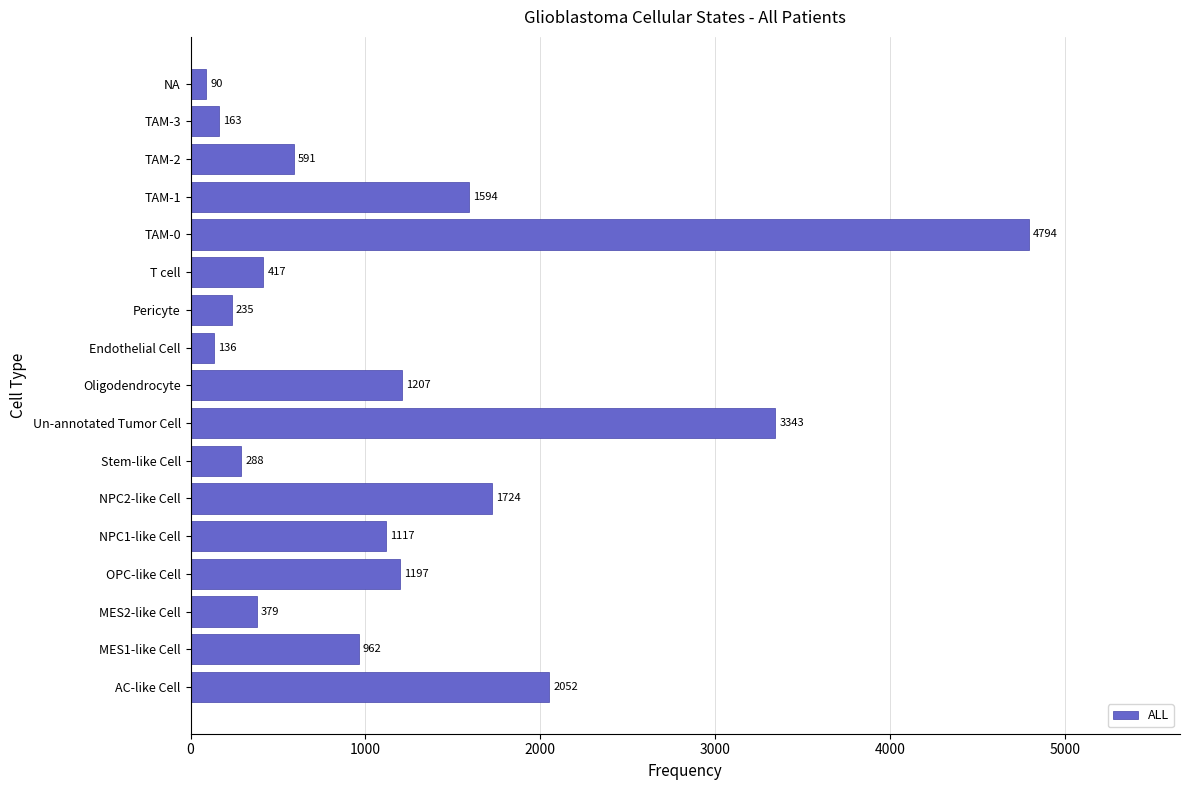

What is the greatest value displayed?

4794